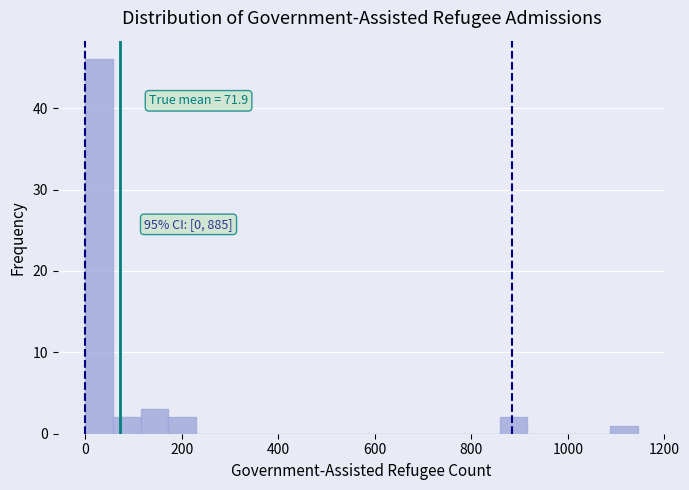

Around what value on the x-axis is the tallest bar? Give the approximate position of its centre, as read against the axis.

20